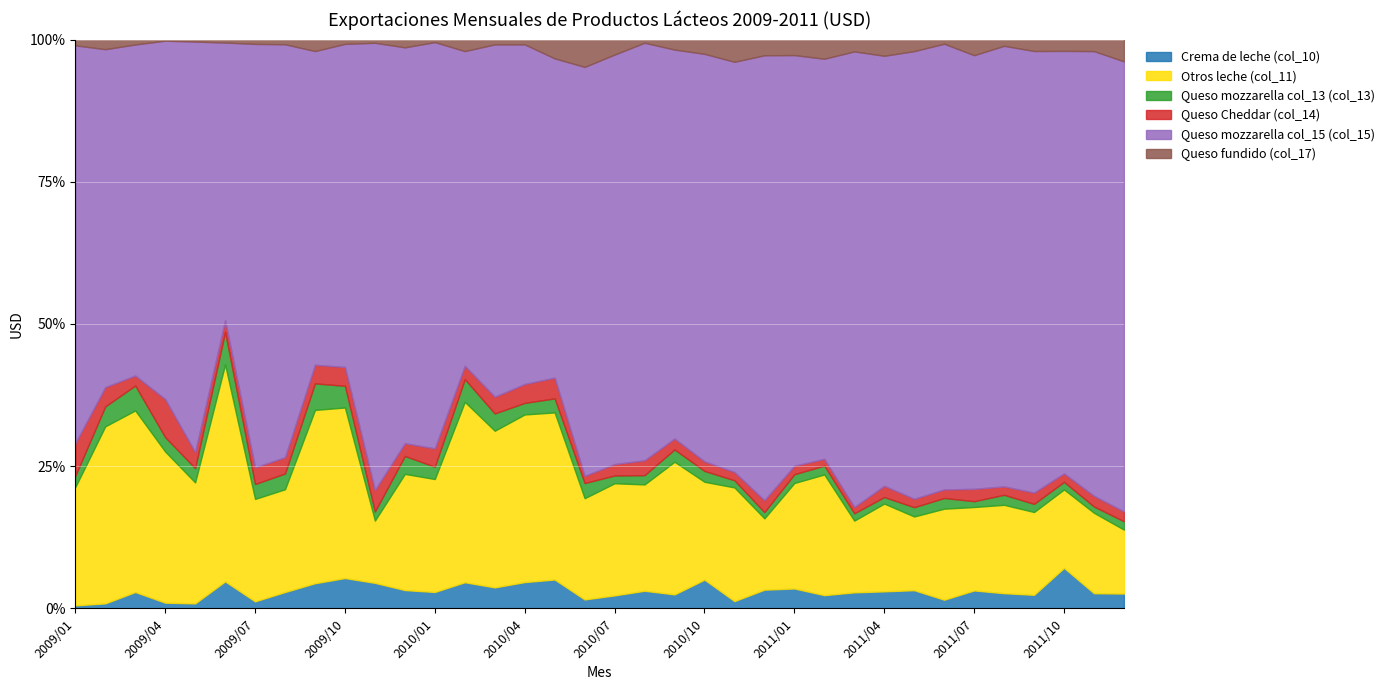

What is the label of the 34th point from the right?

2009/03